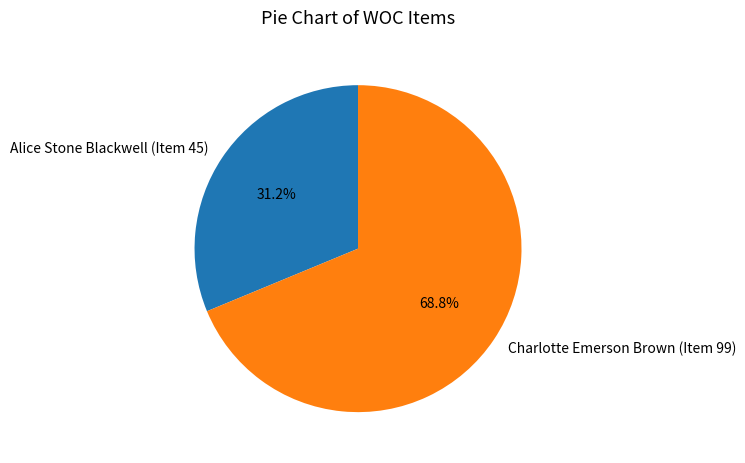

What is the ratio of the value at Charlotte Emerson Brown (Item 99) to the value at Alice Stone Blackwell (Item 45)?

2.2